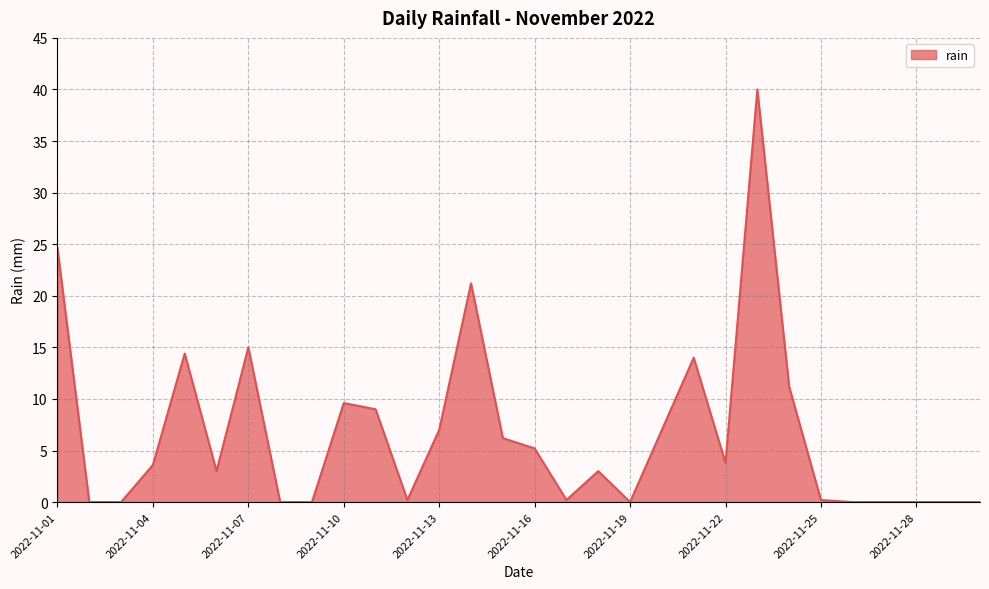

How many lines are shown in the chart?

1